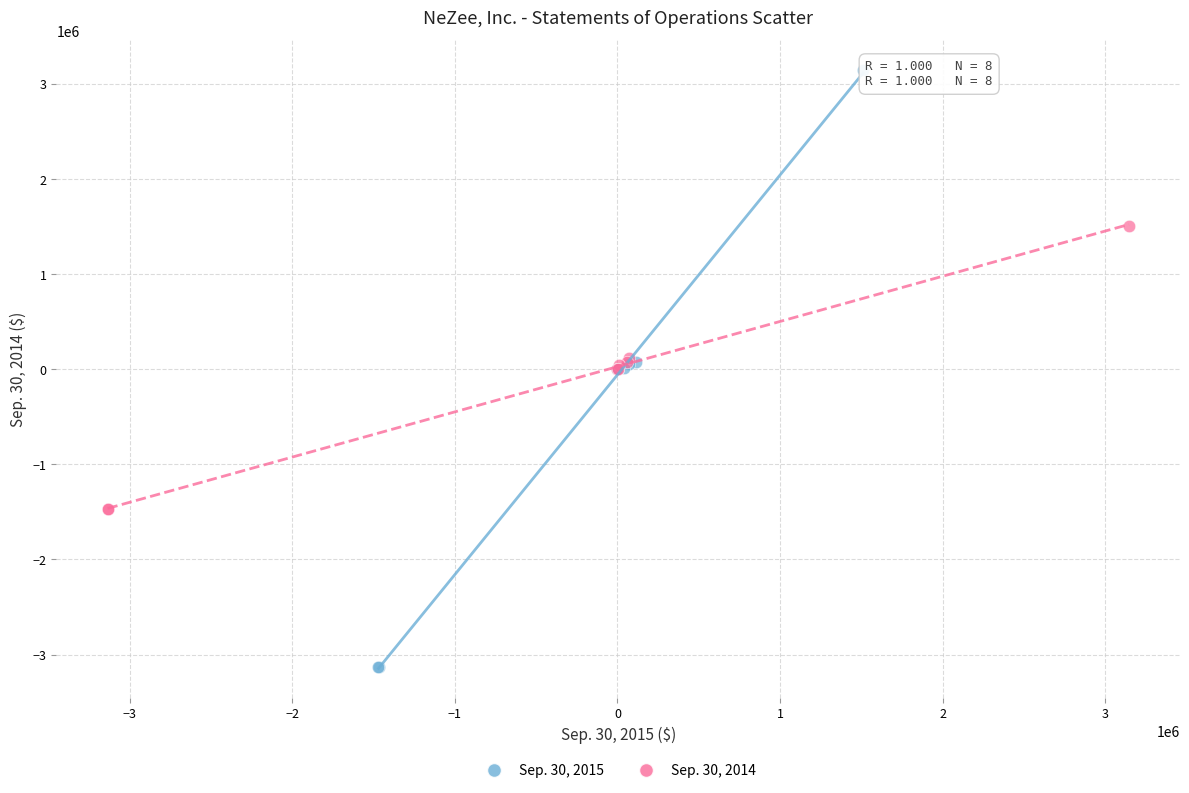

Which series has the largest Y range (max minus min)?

Sep. 30, 2015